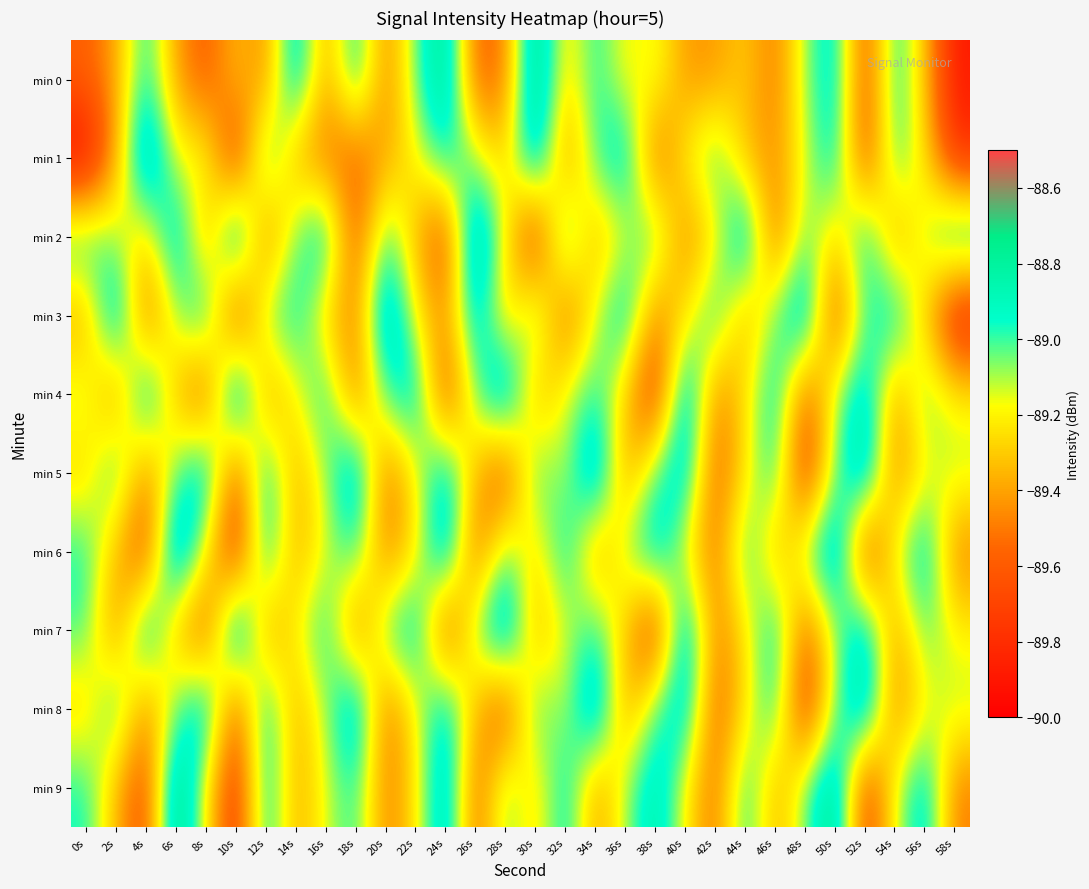

Reading left to right, list all the values displayed in this chart.

min 0: 0s=-89.6	2s=-89.4	4s=-88.9	6s=-89.4	8s=-89.6	10s=-89.3	12s=-89.5	14s=-88.8	16s=-89.4	18s=-88.9	20s=-89.5	22s=-89.0	24s=-88.7	26s=-89.6	28s=-89.5	30s=-88.6	32s=-89.3	34s=-88.9	36s=-89.2	38s=-89.1	40s=-89.4	42s=-89.4	44s=-89.3	46s=-89.5	48s=-89.1	50s=-88.8	52s=-89.7	54s=-88.9	56s=-89.3	58s=-89.9
min 1: 0s=-90.0	2s=-89.4	4s=-88.6	6s=-89.2	8s=-89.1	10s=-89.8	12s=-88.9	14s=-89.4	16s=-89.5	18s=-89.6	20s=-89.4	22s=-89.2	24s=-88.9	26s=-89.1	28s=-89.3	30s=-88.7	32s=-89.5	34s=-89.0	36s=-88.8	38s=-89.6	40s=-89.2	42s=-89.0	44s=-89.3	46s=-89.5	48s=-89.2	50s=-88.8	52s=-89.7	54s=-89.0	56s=-89.2	58s=-89.8
min 2: 0s=-88.9	2s=-89.1	4s=-89.3	6s=-88.8	8s=-89.5	10s=-88.7	12s=-89.5	14s=-89.0	16s=-88.8	18s=-89.7	20s=-89.0	22s=-89.3	24s=-89.7	26s=-88.6	28s=-89.2	30s=-89.8	32s=-88.8	34s=-89.4	36s=-89.2	38s=-89.0	40s=-89.5	42s=-89.2	44s=-88.7	46s=-89.6	48s=-89.0	50s=-89.3	52s=-88.8	54s=-89.5	56s=-89.1	58s=-88.8
min 3: 0s=-89.4	2s=-88.7	4s=-89.6	6s=-89.1	8s=-88.8	10s=-89.8	12s=-89.0	14s=-88.9	16s=-89.3	18s=-89.5	20s=-88.7	22s=-89.2	24s=-89.5	26s=-88.8	28s=-89.3	30s=-89.0	32s=-89.6	34s=-89.2	36s=-88.8	38s=-89.5	40s=-89.2	42s=-88.9	44s=-89.4	46s=-89.0	48s=-88.7	50s=-89.7	52s=-89.0	54s=-88.8	56s=-89.3	58s=-89.9
min 4: 0s=-89.1	2s=-89.5	4s=-88.8	6s=-89.3	8s=-89.7	10s=-88.6	12s=-89.5	14s=-89.2	16s=-88.9	18s=-89.5	20s=-89.0	22s=-88.8	24s=-89.7	26s=-89.0	28s=-88.7	30s=-89.4	32s=-89.2	34s=-89.0	36s=-89.3	38s=-89.8	40s=-88.7	42s=-89.5	44s=-89.2	46s=-88.8	48s=-89.6	50s=-89.1	52s=-88.8	54s=-89.5	56s=-89.0	58s=-89.2
min 5: 0s=-89.3	2s=-88.9	4s=-89.5	6s=-89.0	8s=-88.8	10s=-89.7	12s=-88.8	14s=-89.4	16s=-89.1	18s=-88.7	20s=-89.5	22s=-89.2	24s=-88.8	26s=-89.3	28s=-89.7	30s=-89.0	32s=-89.2	34s=-88.7	36s=-89.5	38s=-89.0	40s=-88.8	42s=-89.6	44s=-89.2	46s=-88.9	48s=-89.8	50s=-89.0	52s=-88.7	54s=-89.5	56s=-89.2	58s=-89.1
min 6: 0s=-89.0	2s=-89.3	4s=-89.7	6s=-88.6	8s=-89.2	10s=-89.8	12s=-88.8	14s=-89.4	16s=-89.2	18s=-89.0	20s=-89.5	22s=-89.2	24s=-88.7	26s=-89.6	28s=-89.0	30s=-89.3	32s=-88.8	34s=-89.5	36s=-89.1	38s=-88.8	40s=-89.2	42s=-89.5	44s=-88.9	46s=-89.4	48s=-89.0	50s=-88.7	52s=-89.8	54s=-89.2	56s=-88.8	58s=-89.5
min 7: 0s=-89.0	2s=-89.5	4s=-88.8	6s=-89.3	8s=-89.7	10s=-88.6	12s=-89.5	14s=-89.2	16s=-88.9	18s=-89.5	20s=-89.0	22s=-88.8	24s=-89.7	26s=-89.0	28s=-88.7	30s=-89.4	32s=-89.2	34s=-89.0	36s=-89.3	38s=-89.8	40s=-88.7	42s=-89.5	44s=-89.2	46s=-88.8	48s=-89.6	50s=-89.1	52s=-88.8	54s=-89.5	56s=-89.0	58s=-89.2
min 8: 0s=-89.3	2s=-88.9	4s=-89.5	6s=-89.0	8s=-88.8	10s=-89.7	12s=-88.8	14s=-89.4	16s=-89.1	18s=-88.7	20s=-89.5	22s=-89.2	24s=-88.8	26s=-89.3	28s=-89.7	30s=-89.0	32s=-89.2	34s=-88.7	36s=-89.5	38s=-89.0	40s=-88.8	42s=-89.6	44s=-89.2	46s=-88.9	48s=-89.8	50s=-89.0	52s=-88.7	54s=-89.5	56s=-89.2	58s=-89.1
min 9: 0s=-89.0	2s=-89.3	4s=-89.7	6s=-88.6	8s=-89.2	10s=-89.8	12s=-88.8	14s=-89.4	16s=-89.2	18s=-89.0	20s=-89.5	22s=-89.2	24s=-88.7	26s=-89.6	28s=-89.0	30s=-89.3	32s=-88.8	34s=-89.5	36s=-89.1	38s=-88.8	40s=-89.2	42s=-89.5	44s=-88.9	46s=-89.4	48s=-89.0	50s=-88.7	52s=-89.8	54s=-89.2	56s=-88.8	58s=-89.5